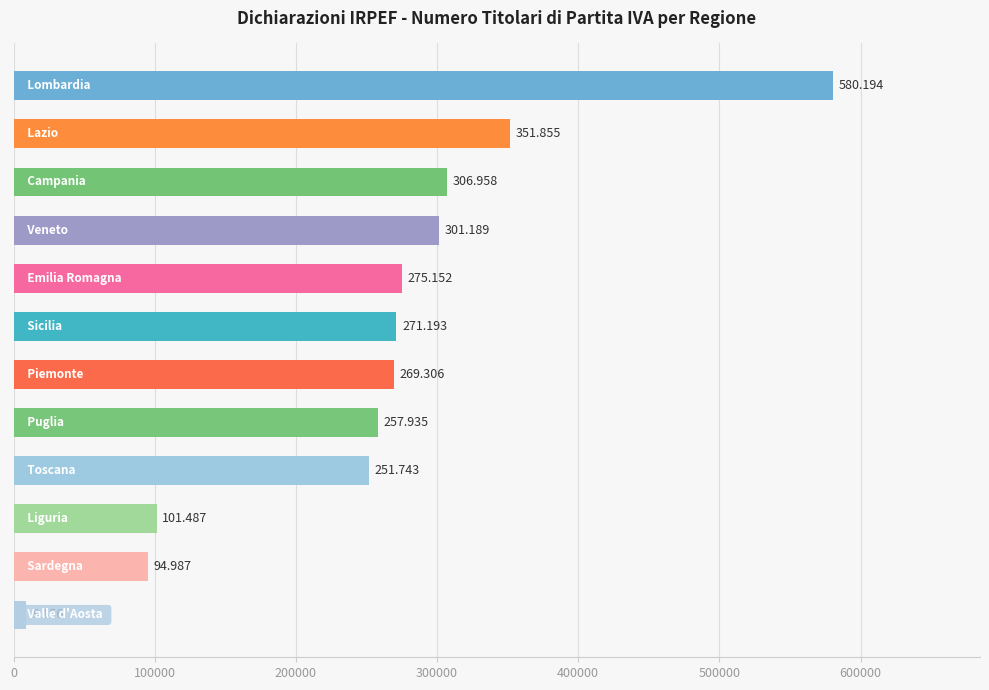

Are the bars horizontal?

Yes